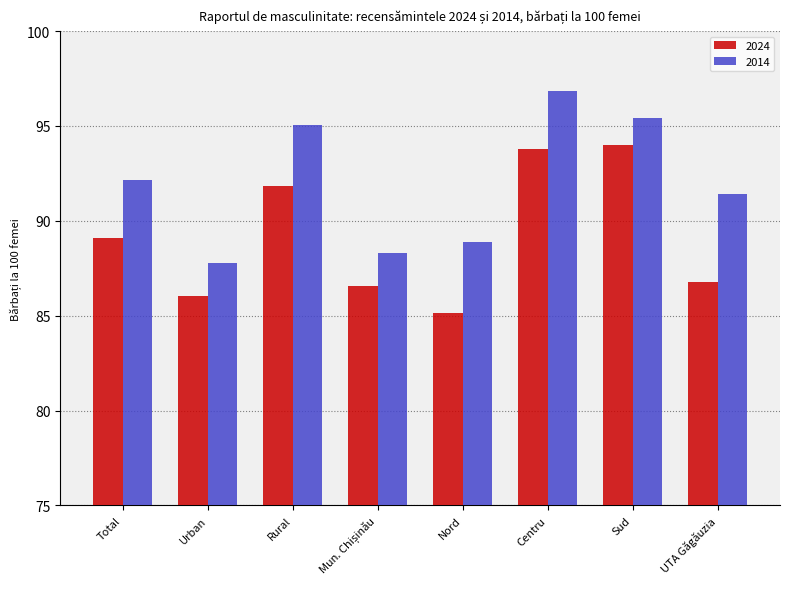

Which category has the highest value across all series?

Centru